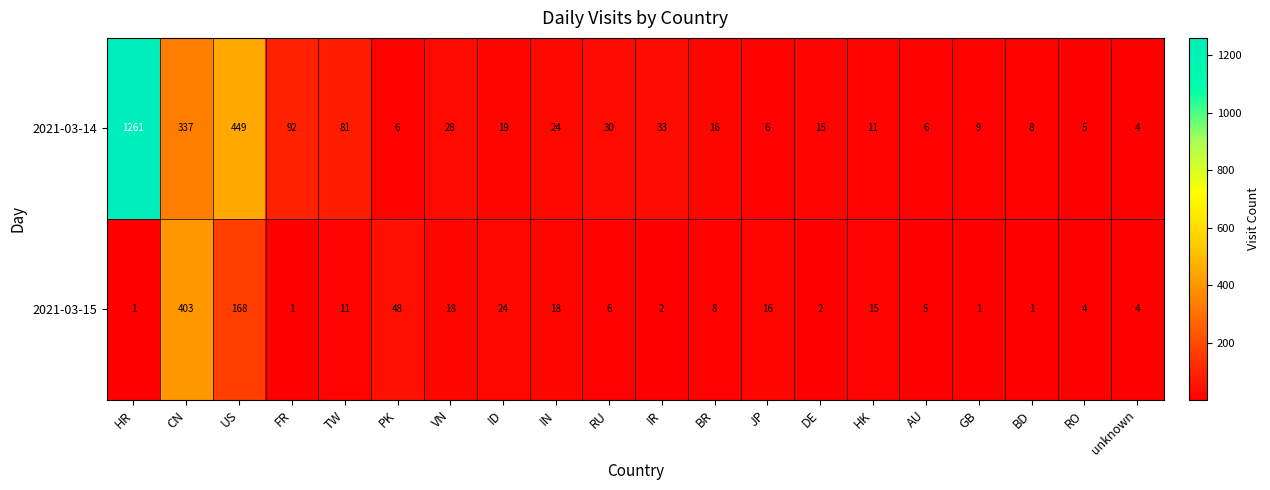

Which series has the widest spread of values?

2021-03-14